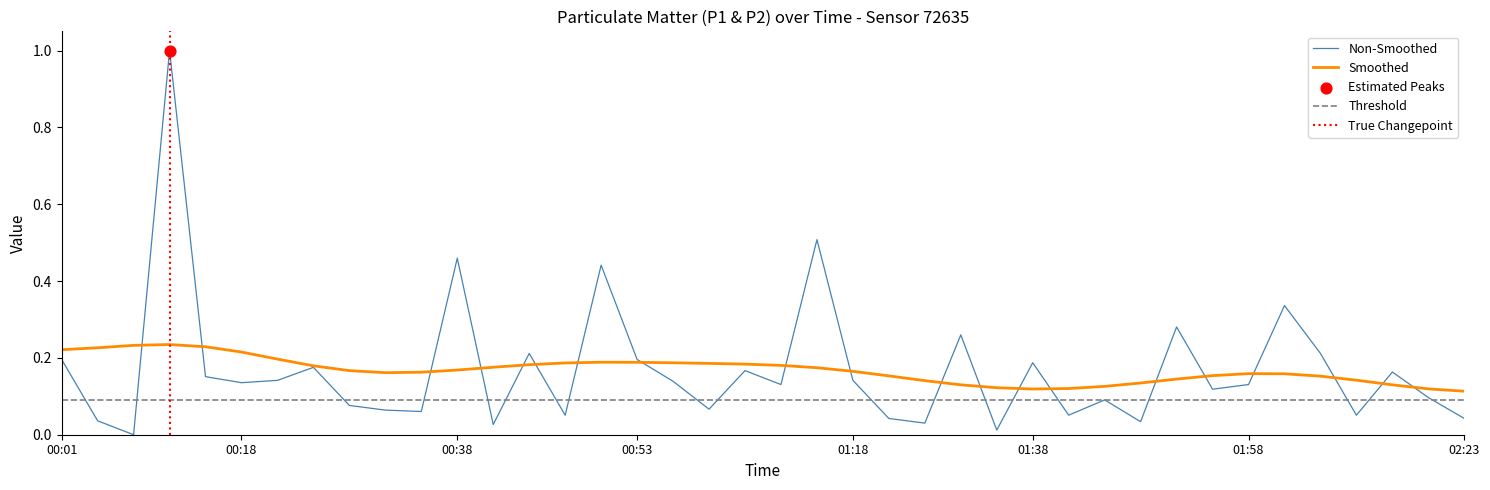

What is the change in value from 00:11 to 02:01?

-0.7